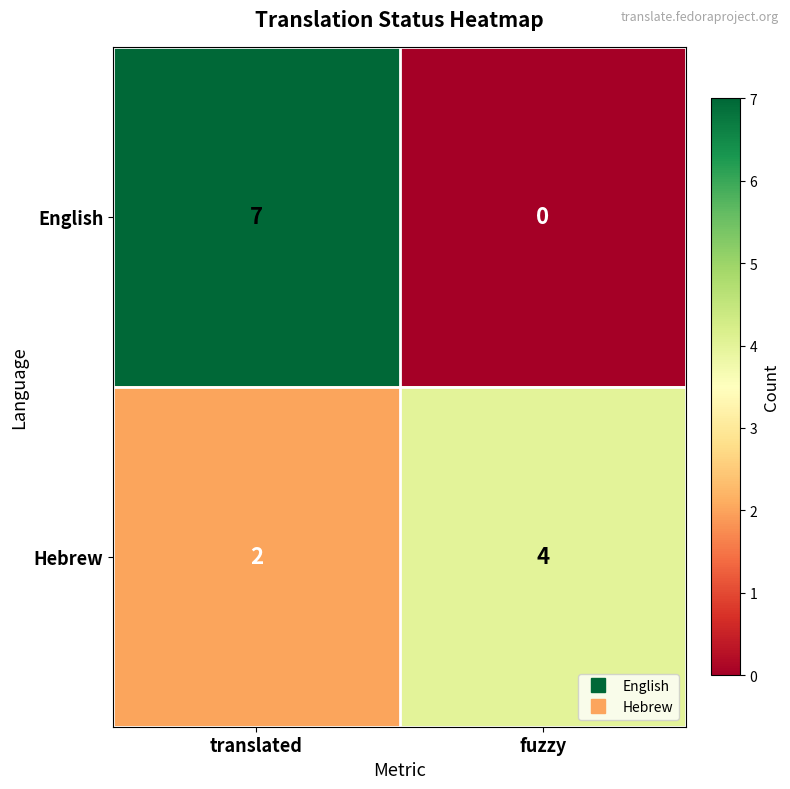

At which category does the chart reach its peak across all series?

translated